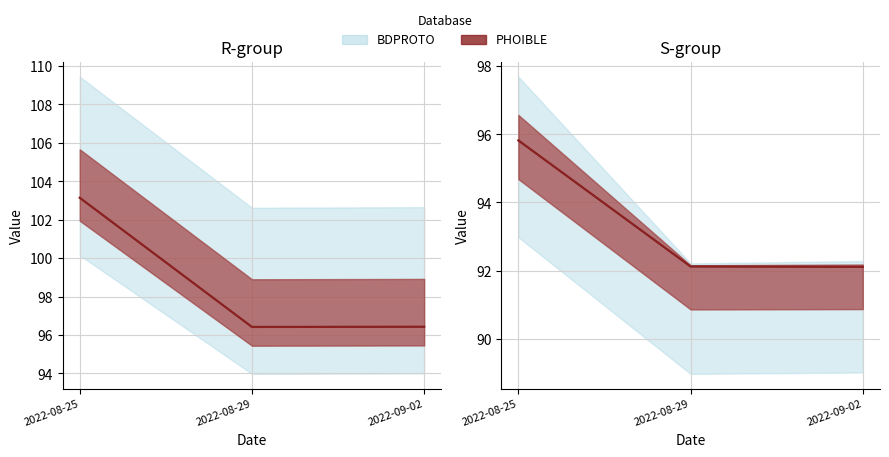

What is the value of the R2 point at the 3rd from the left?

96.4